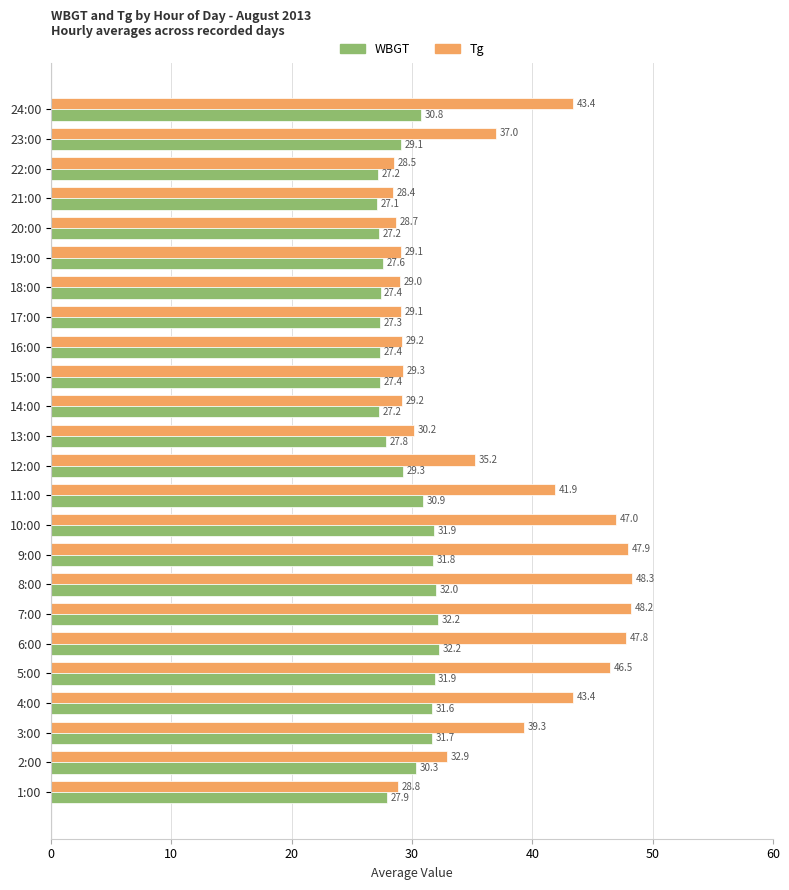

Which series changed the most between 9:00 and 23:00?

Tg